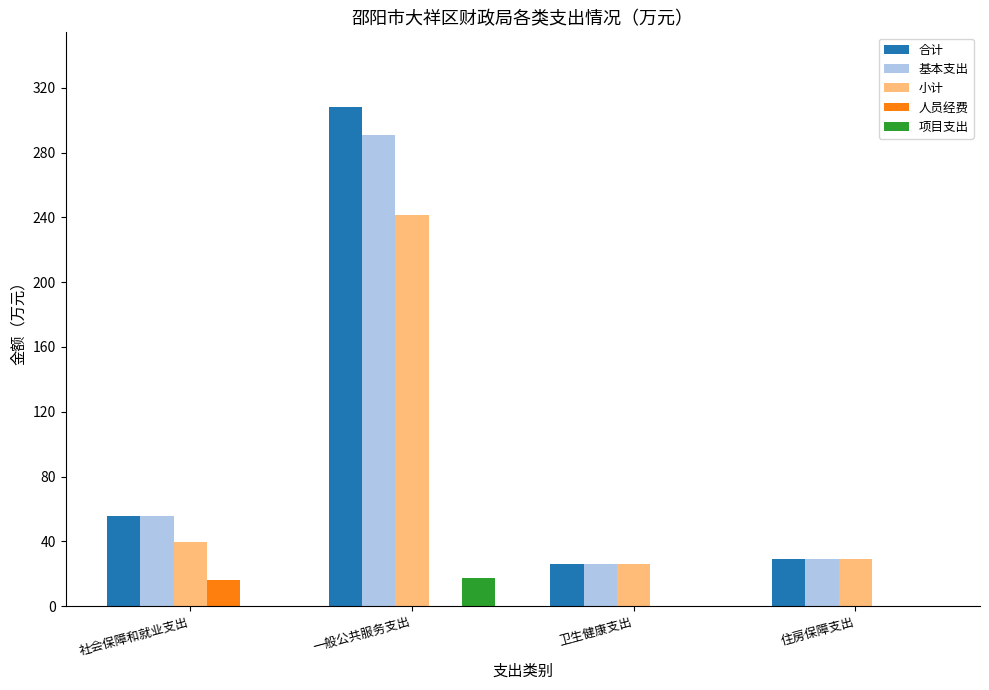

Reading left to right, extract all data points from this chart.

合计: 55.7	308.1	26.2	29.0
基本支出: 55.7	290.9	26.2	29.0
小计: 39.7	241.3	26.2	29.0
人员经费: 16.0	0.0	0.0	0.0
项目支出: 0.0	17.2	0.0	0.0